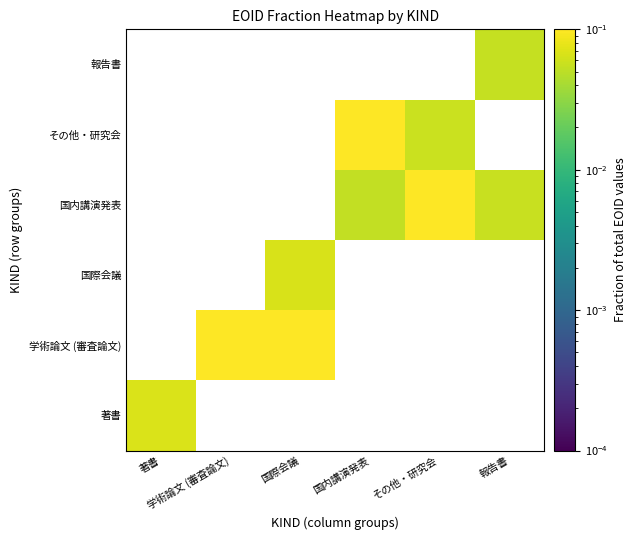

Is it true that 国際会議 equals 0.1 at 国際会議?

True